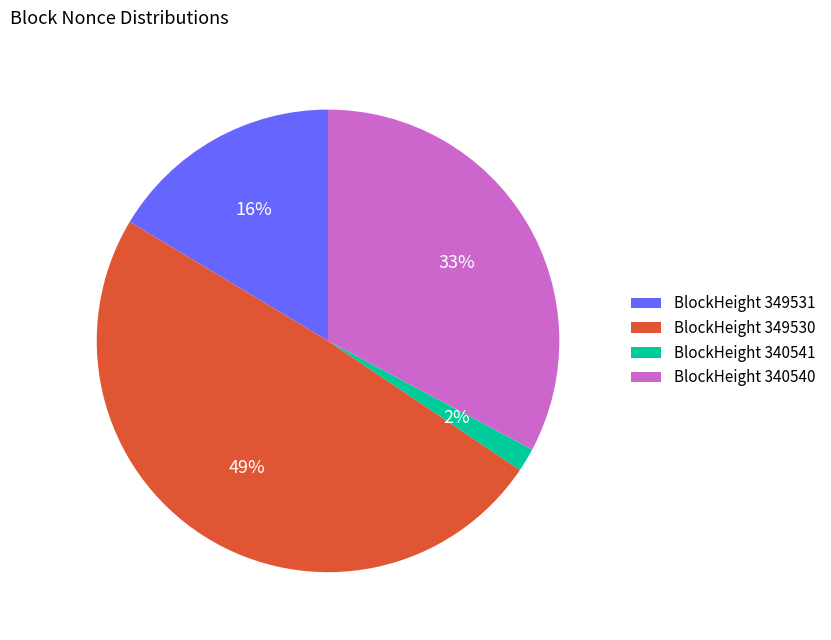

How many segments does this pie chart have?

4